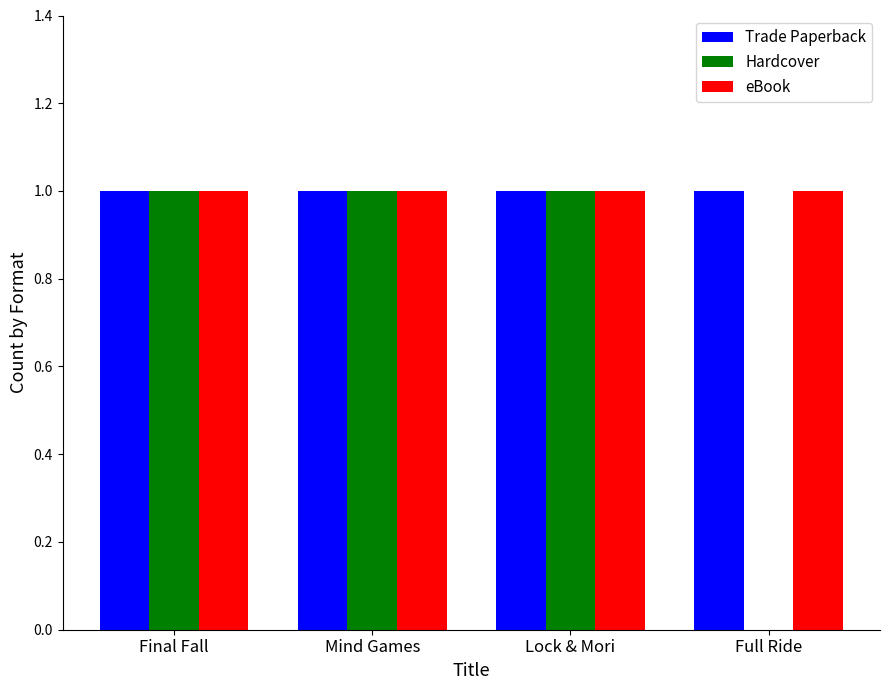

Reading left to right, what are all the values shown in this chart?

Trade Paperback: Final Fall=1	Mind Games=1	Lock & Mori=1	Full Ride=1
Hardcover: Final Fall=1	Mind Games=1	Lock & Mori=1	Full Ride=0
eBook: Final Fall=1	Mind Games=1	Lock & Mori=1	Full Ride=1